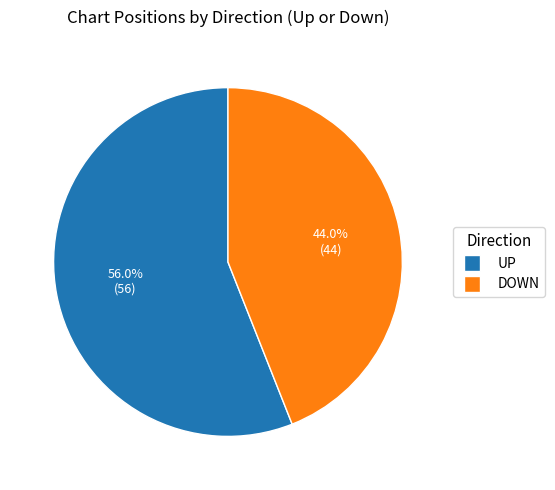

Does any single category account for the majority?

Yes